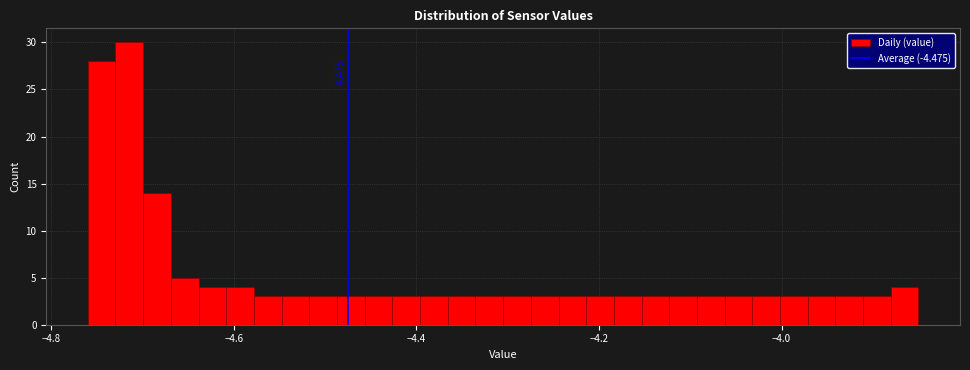

Read against the x-axis, roughly where is the centre of the tallest bar?

-4.72